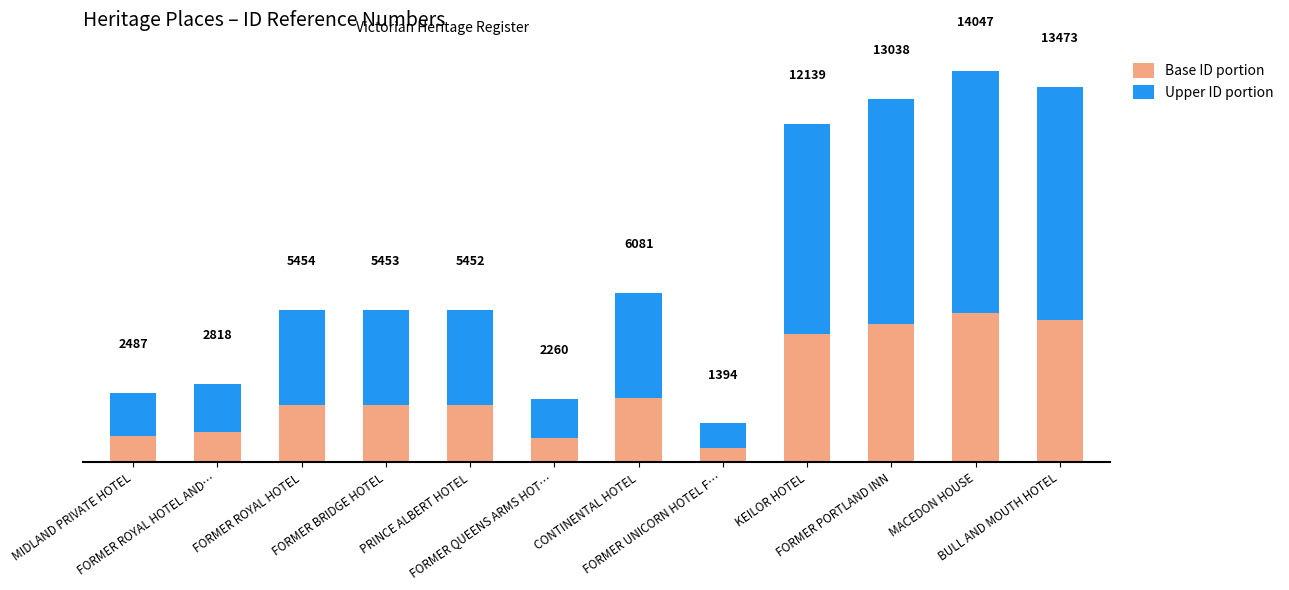

Read the Base ID portion value at PRINCE ALBERT HOTEL, to the nearest 50.

2050